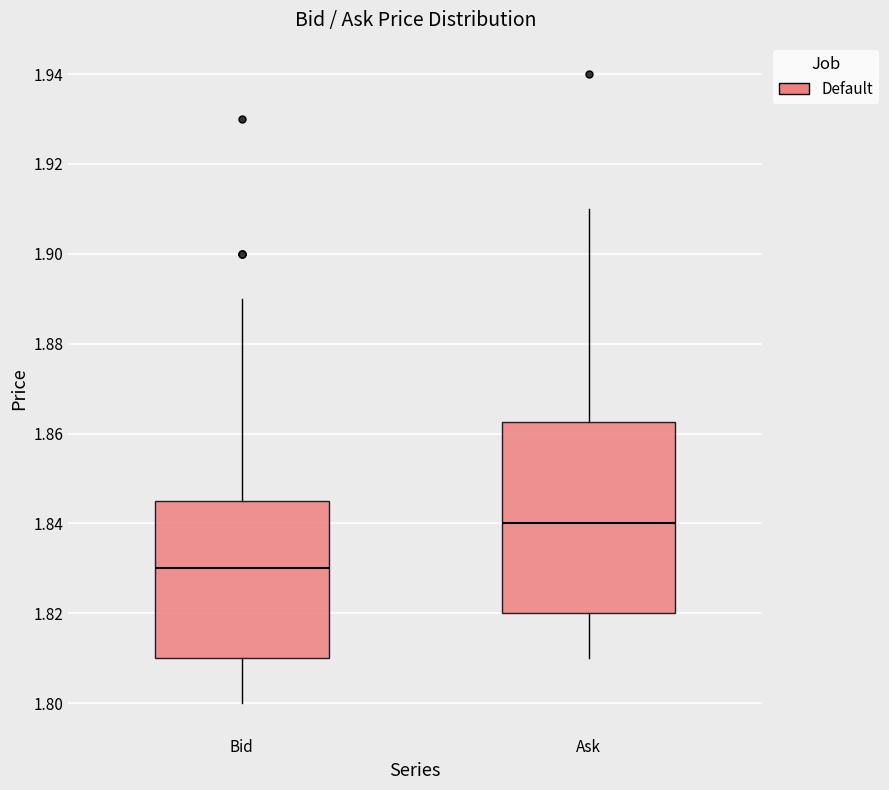

Comparing the boxes themselves (not the whiskers), which one is the tallest?

Ask